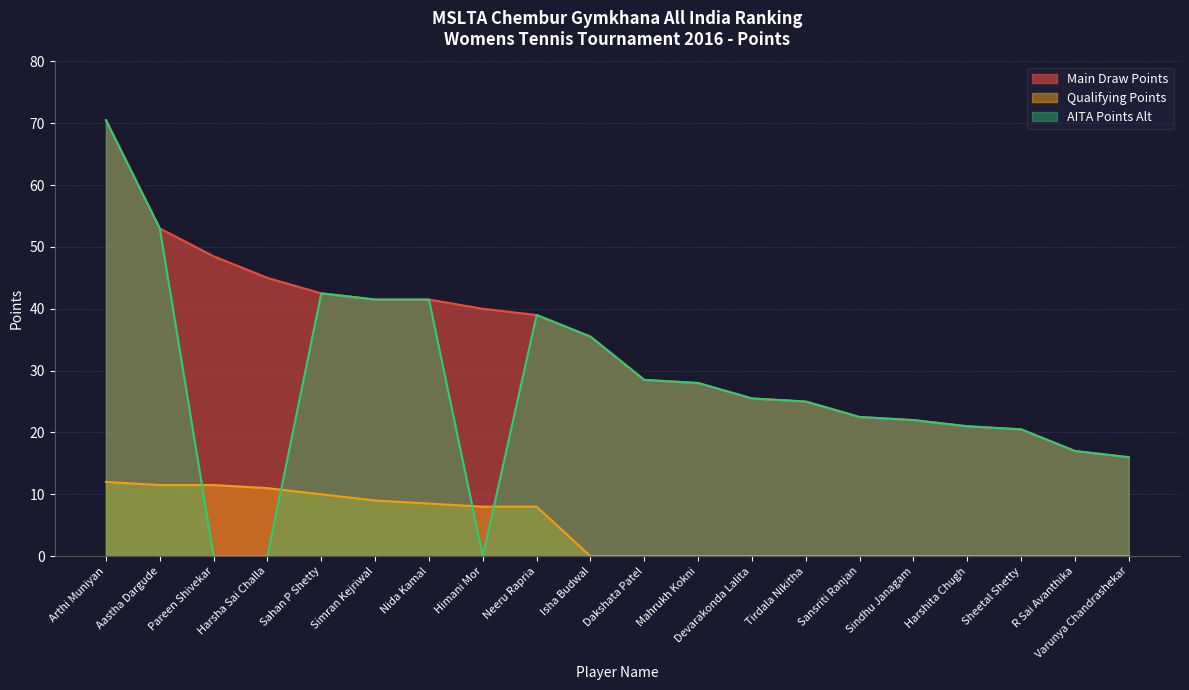

Is it true that Main Draw Points equals 26.1 at R Sai Avanthika?

False